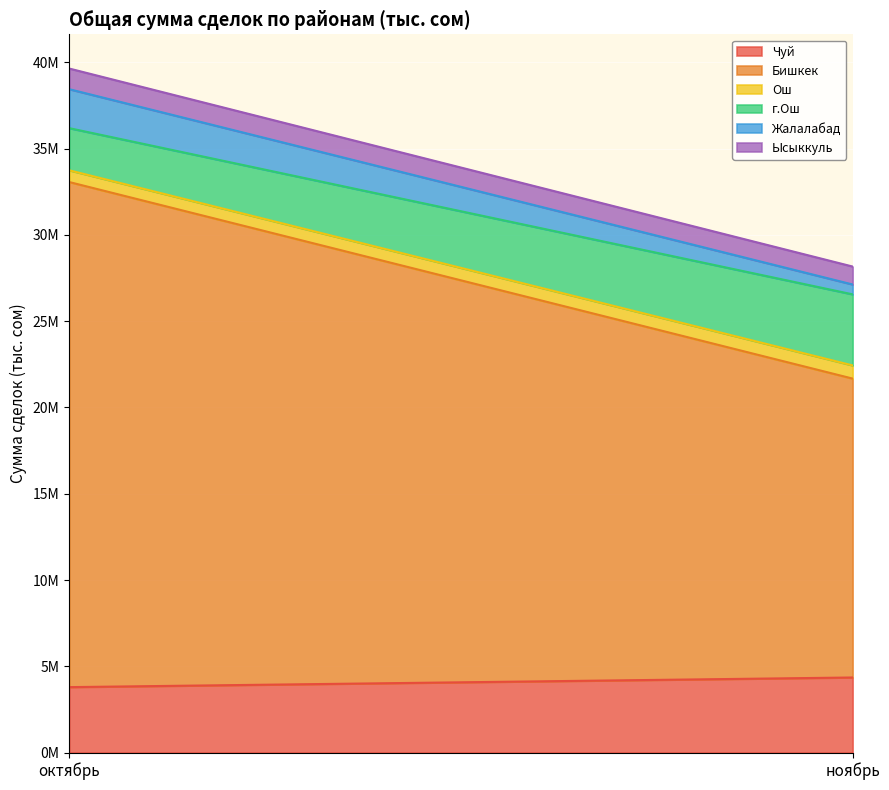

What is the maximum value shown in the chart?

29270564.0